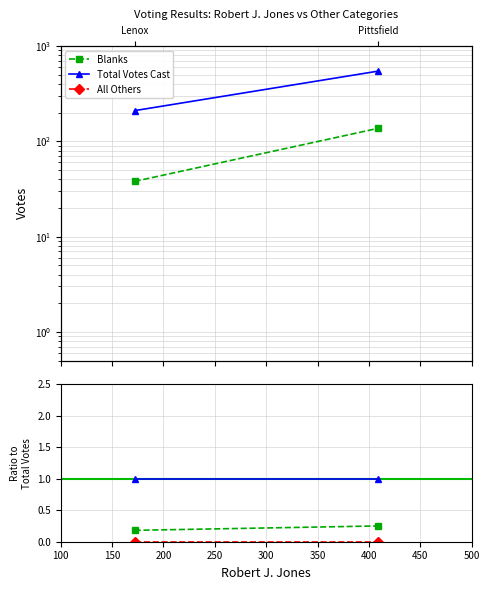

What is the approximate value of Total Votes Cast at 150?

1.0